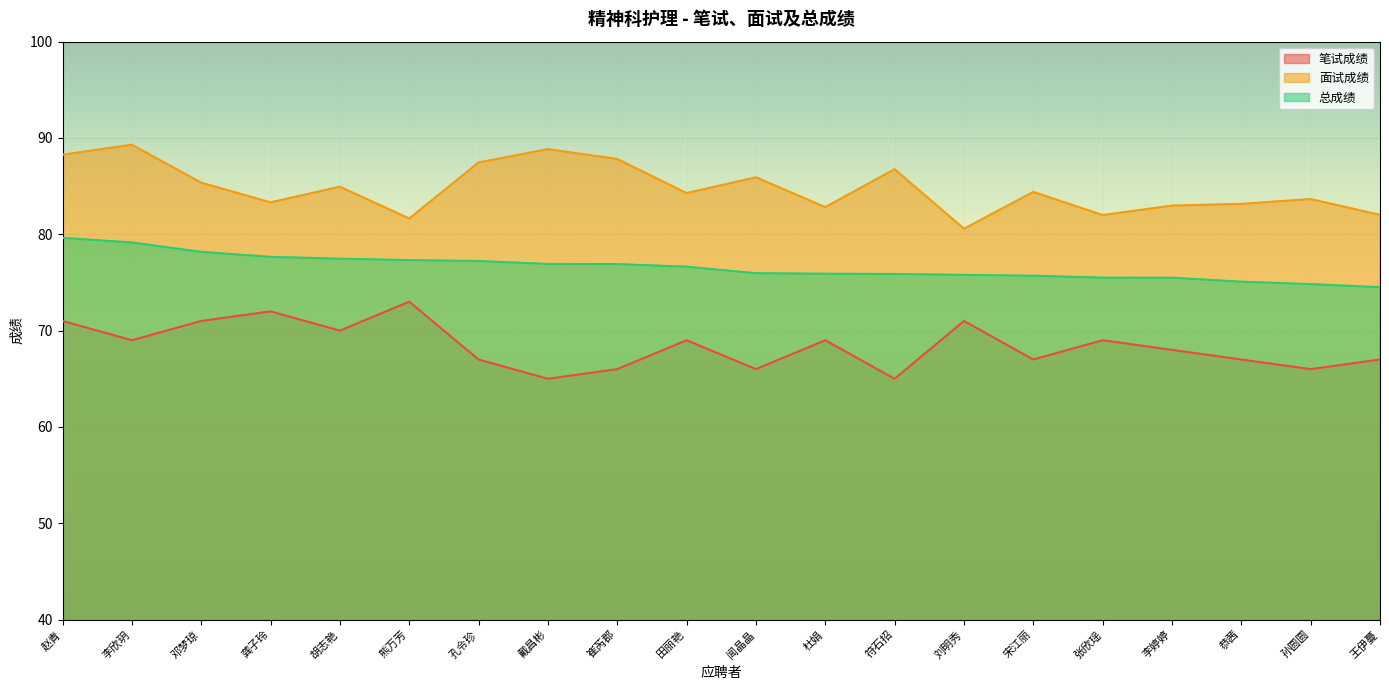

Between 龚子玲 and 宋江丽, which is larger?

龚子玲